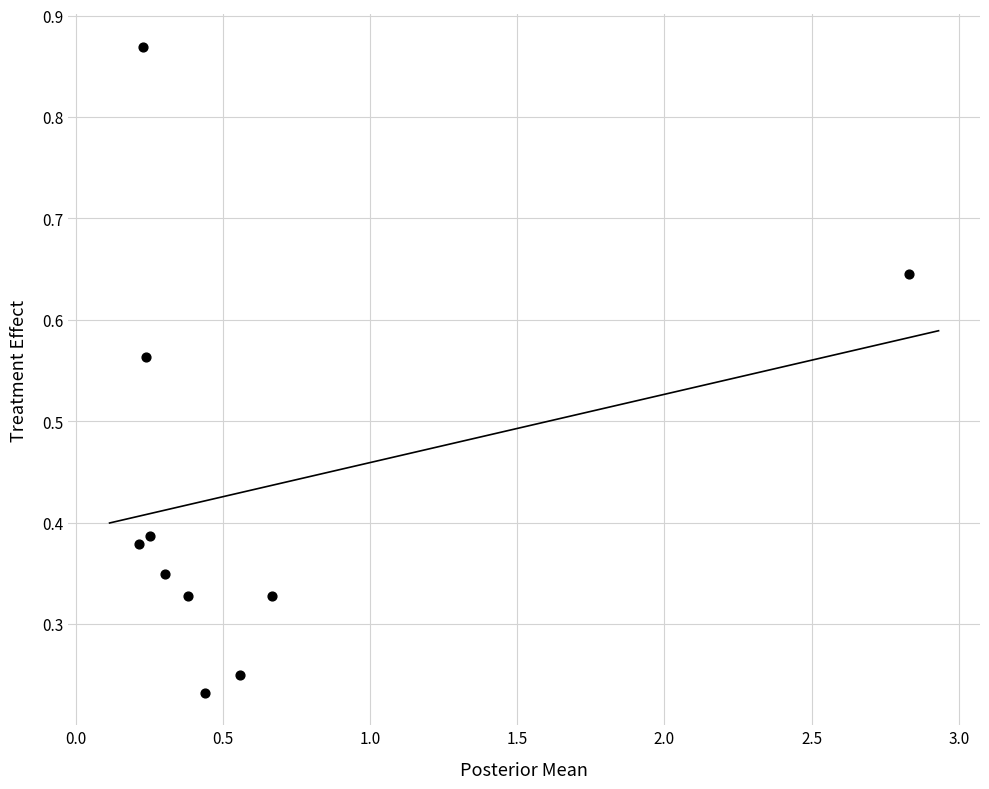

What is the range of X values (max minus min)?

2.6